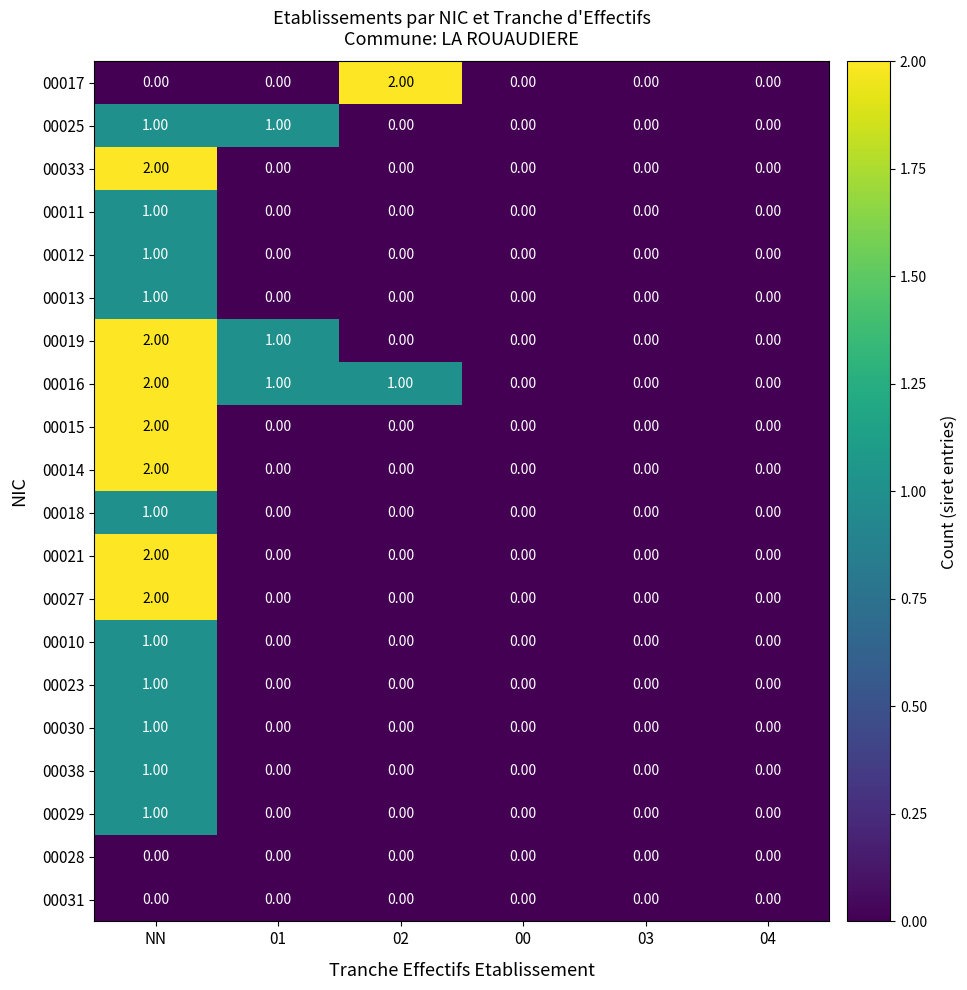

Which series has the largest total across all categories?

00016